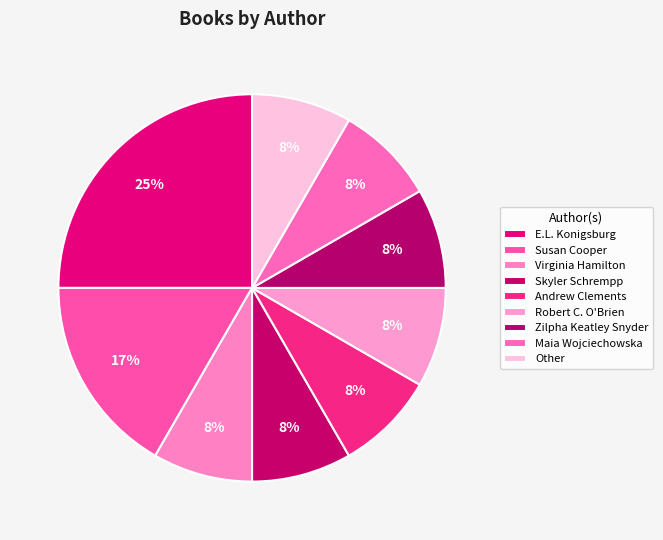

How many slices are in this pie chart?

9